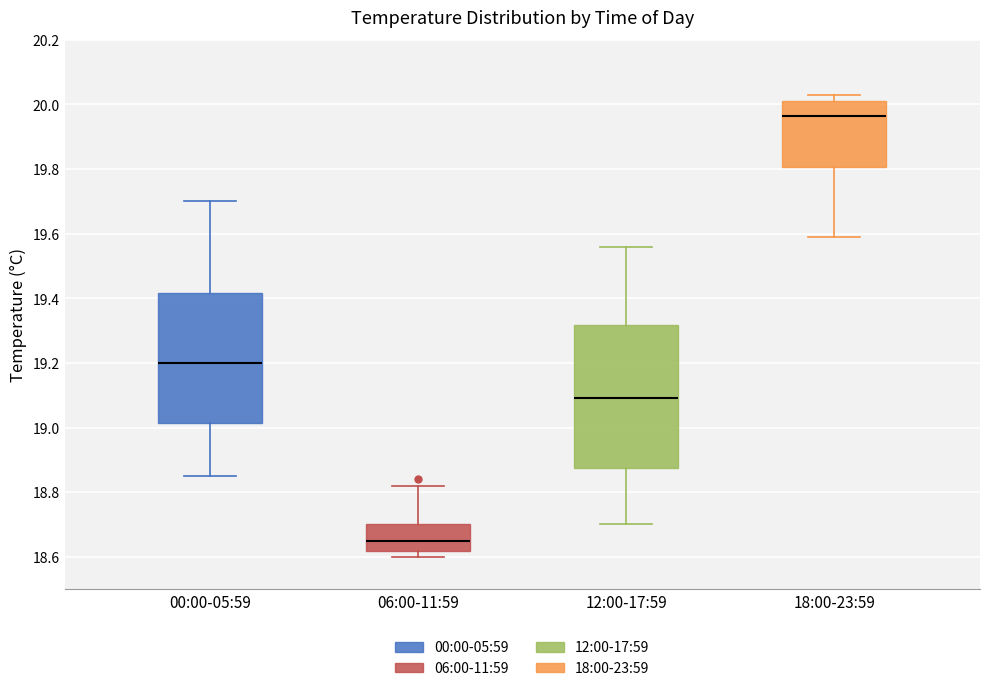

Which box is the tallest, from its lower edge to its upper edge?

12:00-17:59